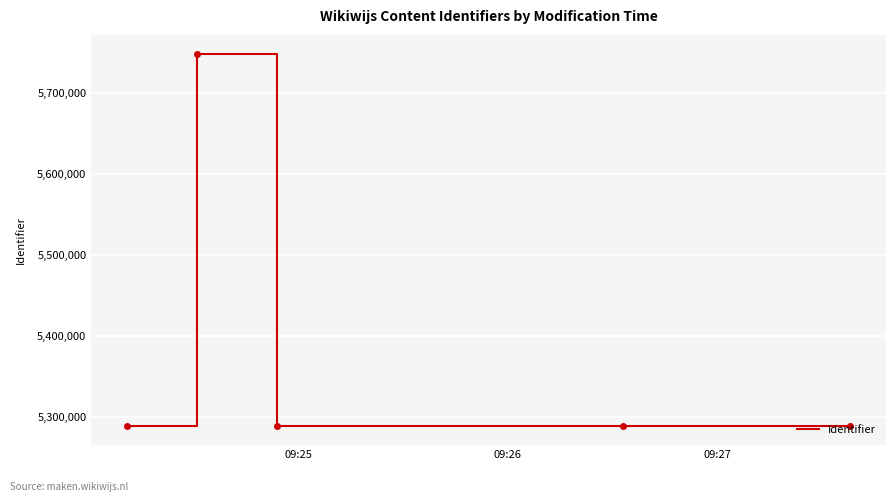

What is the difference between the maximum and minimum values?

461499